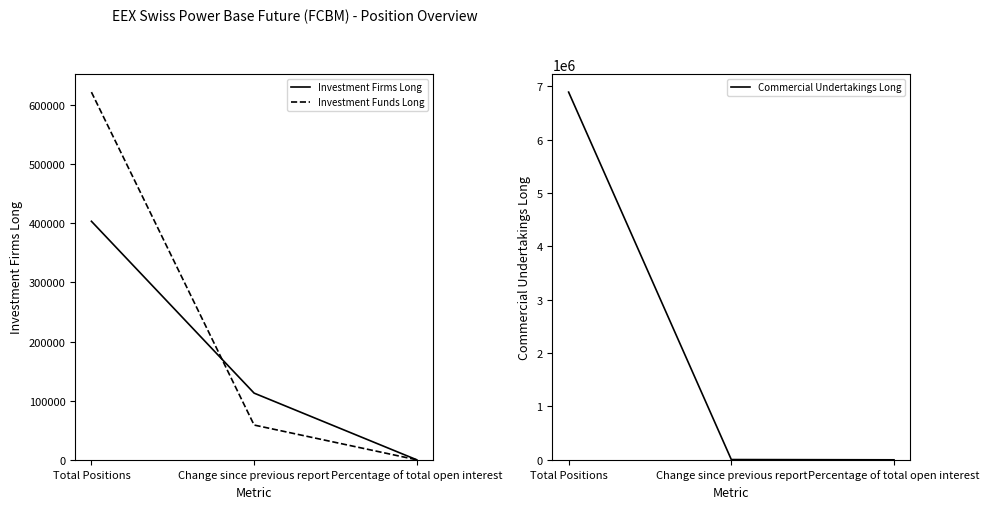

What is the value of the Investment Funds Long point at the 1st from the left?

621687.0